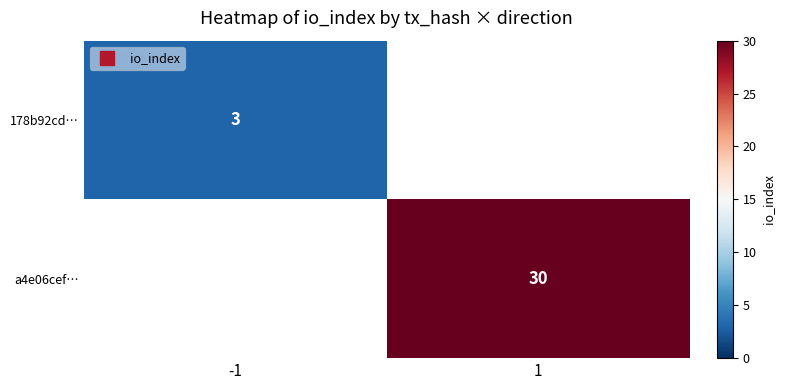

Which category has the highest value across all series?

1